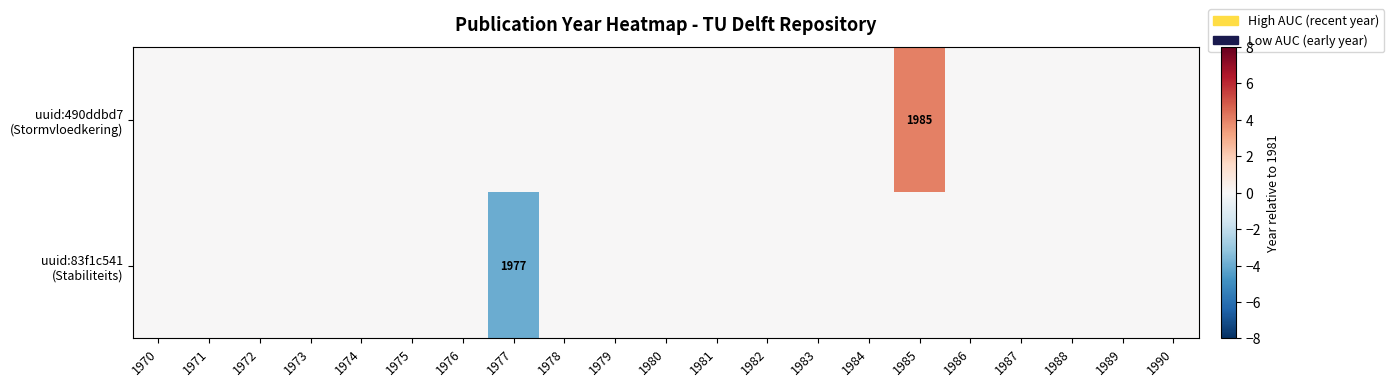

Count the number of data series in this chart.

2